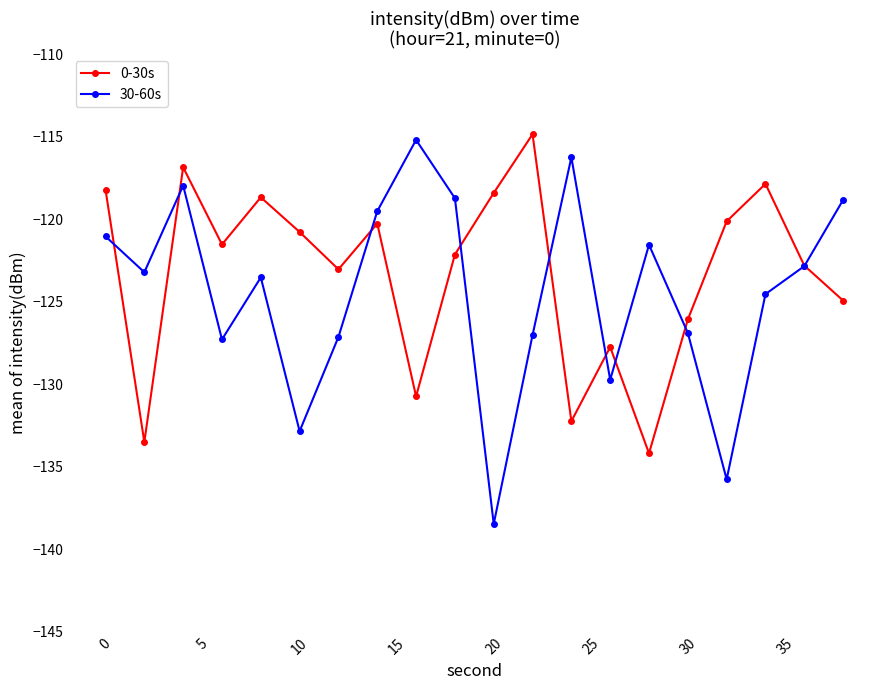

Which series has the largest total across all categories?

0-30s